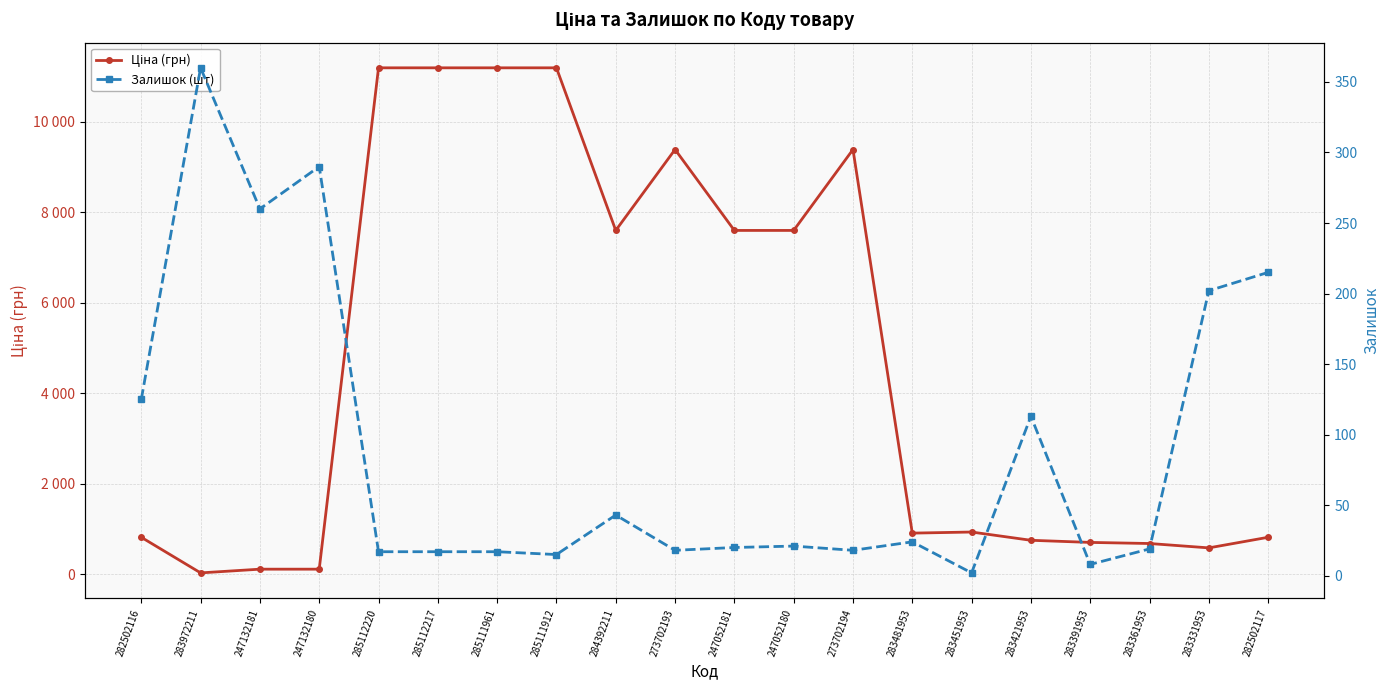

In Залишок (шт), how many points are lower than both neighbors (excluding endpoints)?

6